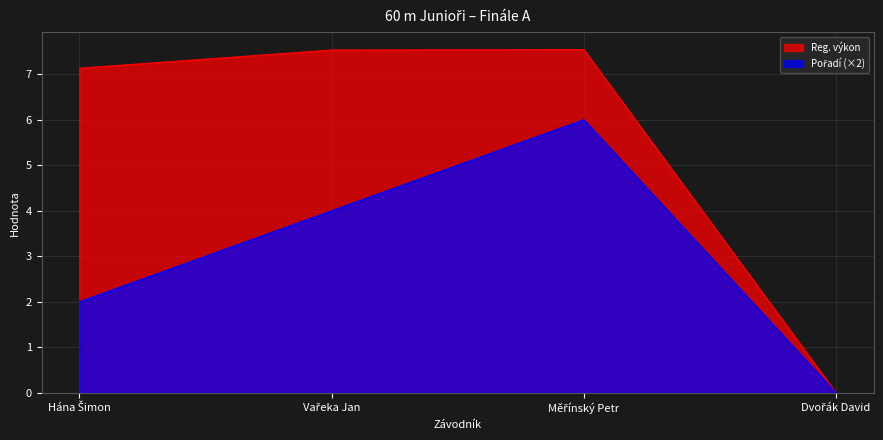

At Dvořák David, list the series in order from smallest to largest.

Reg. výkon, Pořadí